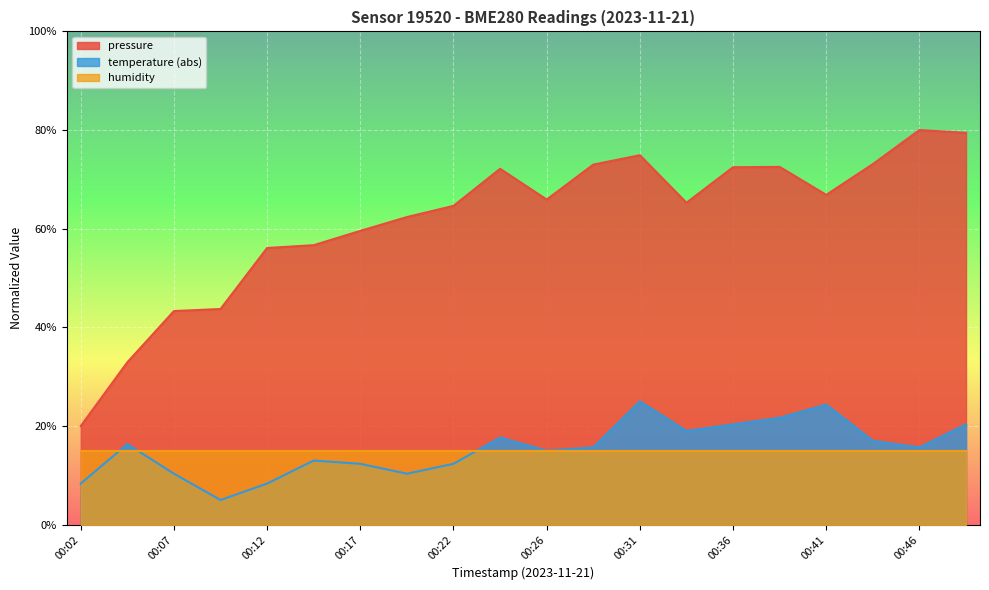

True or false: pressure and temperature intersect in this chart.

False